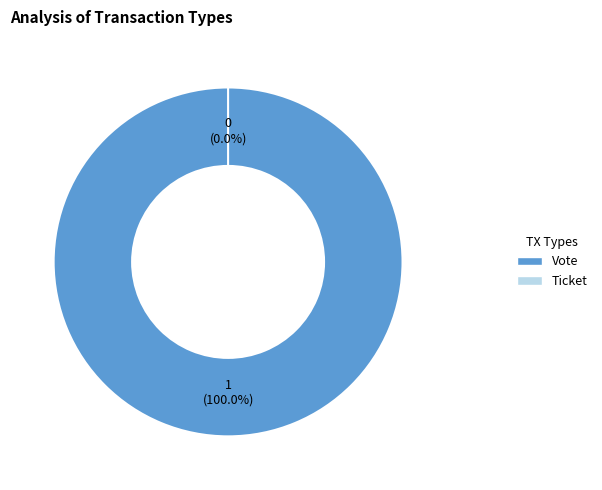

Do Vote and Ticket together represent more than half of the pie?

Yes